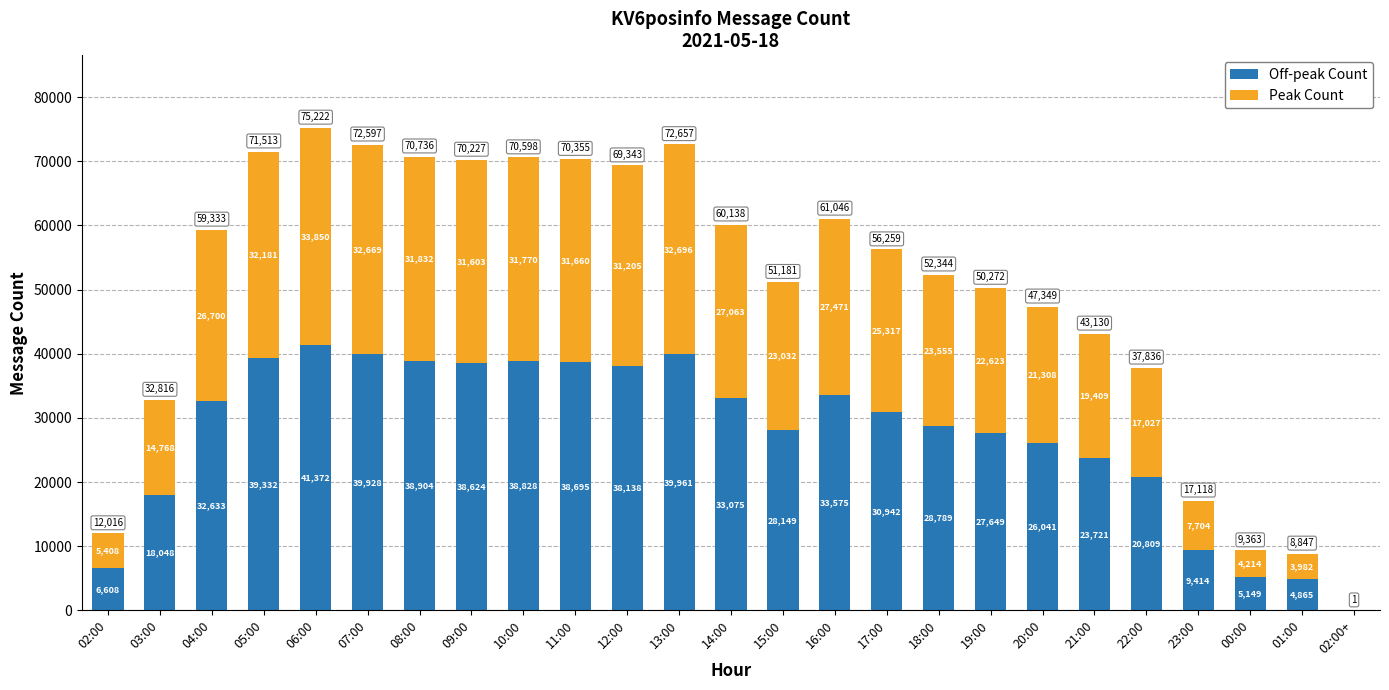

Reading left to right, list the values for the Off-peak Count series.

02:00=6608	03:00=18048	04:00=32633	05:00=39332	06:00=41372	07:00=39928	08:00=38904	09:00=38624	10:00=38828	11:00=38695	12:00=38138	13:00=39961	14:00=33075	15:00=28149	16:00=33575	17:00=30942	18:00=28789	19:00=27649	20:00=26041	21:00=23721	22:00=20809	23:00=9414	00:00=5149	01:00=4865	02:00+=0